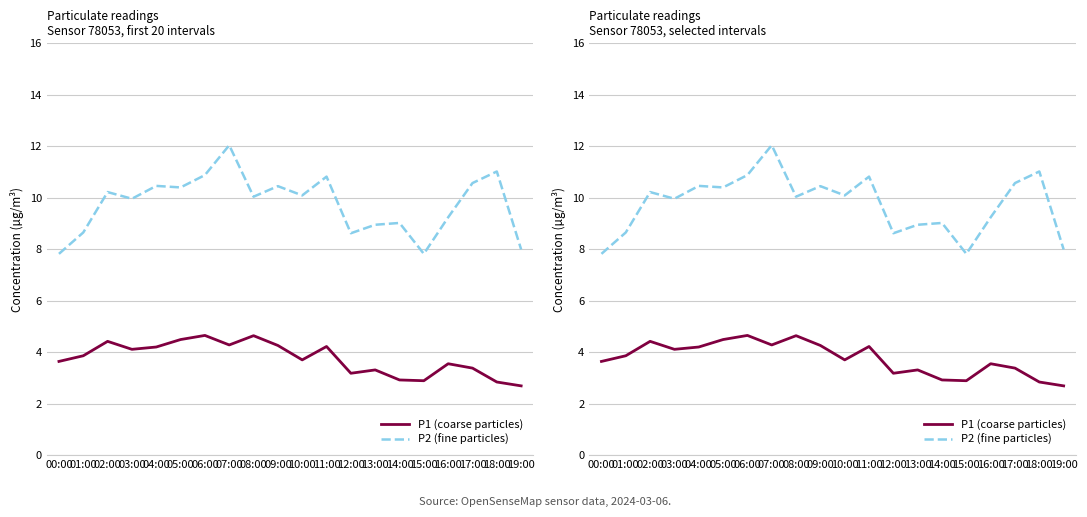

Reading left to right, what are all the values shown in this chart?

P1 (coarse particles): 00:00=3.6	01:00=3.9	02:00=4.4	03:00=4.1	04:00=4.2	05:00=4.5	06:00=4.7	07:00=4.3	08:00=4.6	09:00=4.3	10:00=3.7	11:00=4.2	12:00=3.2	13:00=3.3	14:00=2.9	15:00=2.9	16:00=3.5	17:00=3.4	18:00=2.8	19:00=2.7
P2 (fine particles): 00:00=7.8	01:00=8.7	02:00=10.2	03:00=10.0	04:00=10.5	05:00=10.4	06:00=10.9	07:00=12.0	08:00=10.0	09:00=10.4	10:00=10.1	11:00=10.8	12:00=8.6	13:00=8.9	14:00=9.0	15:00=7.8	16:00=9.2	17:00=10.6	18:00=11.0	19:00=8.0